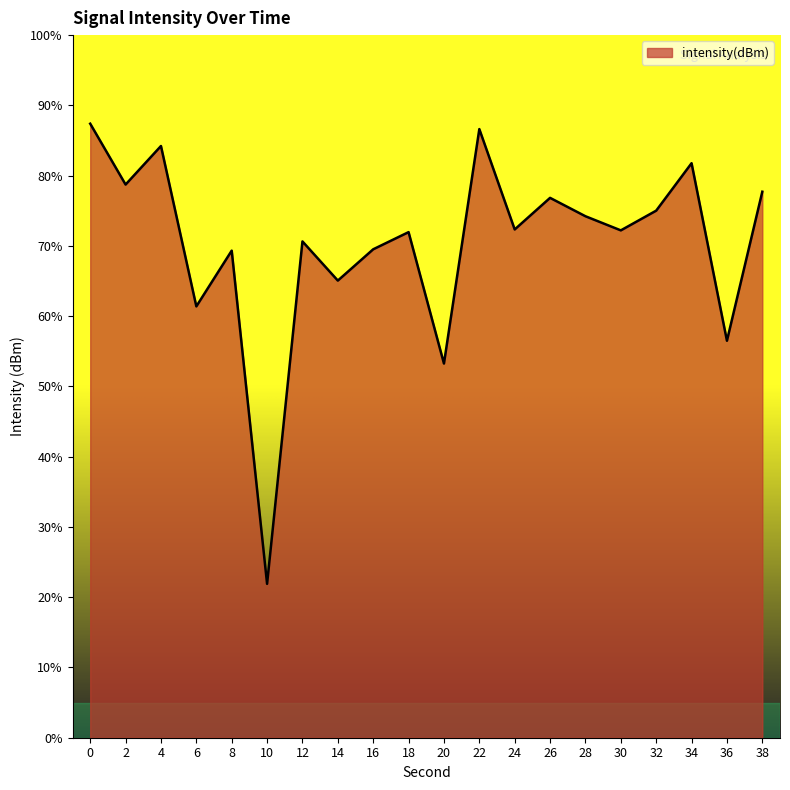

Between 30 and 12, which is larger?

30